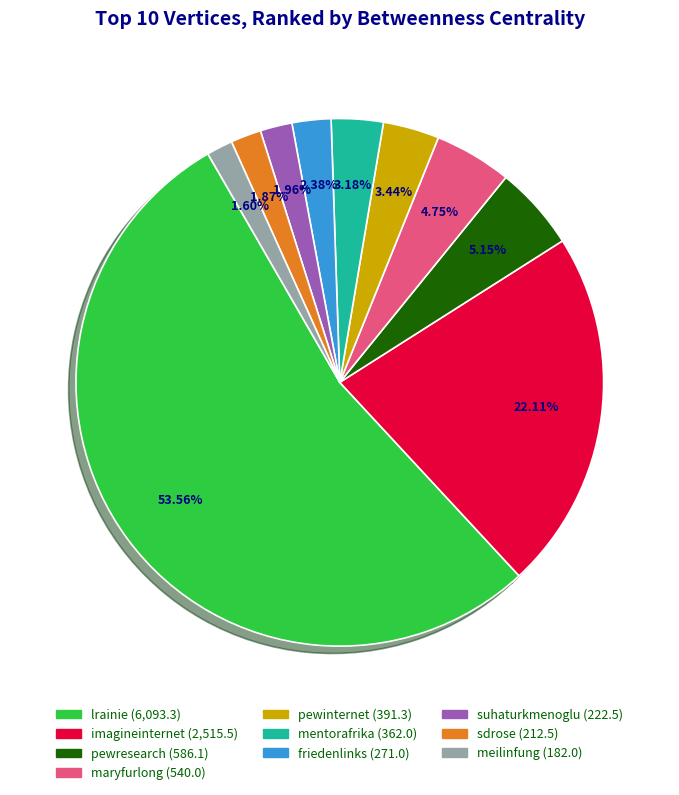

Which has a higher value, imagineinternet or sdrose?

imagineinternet